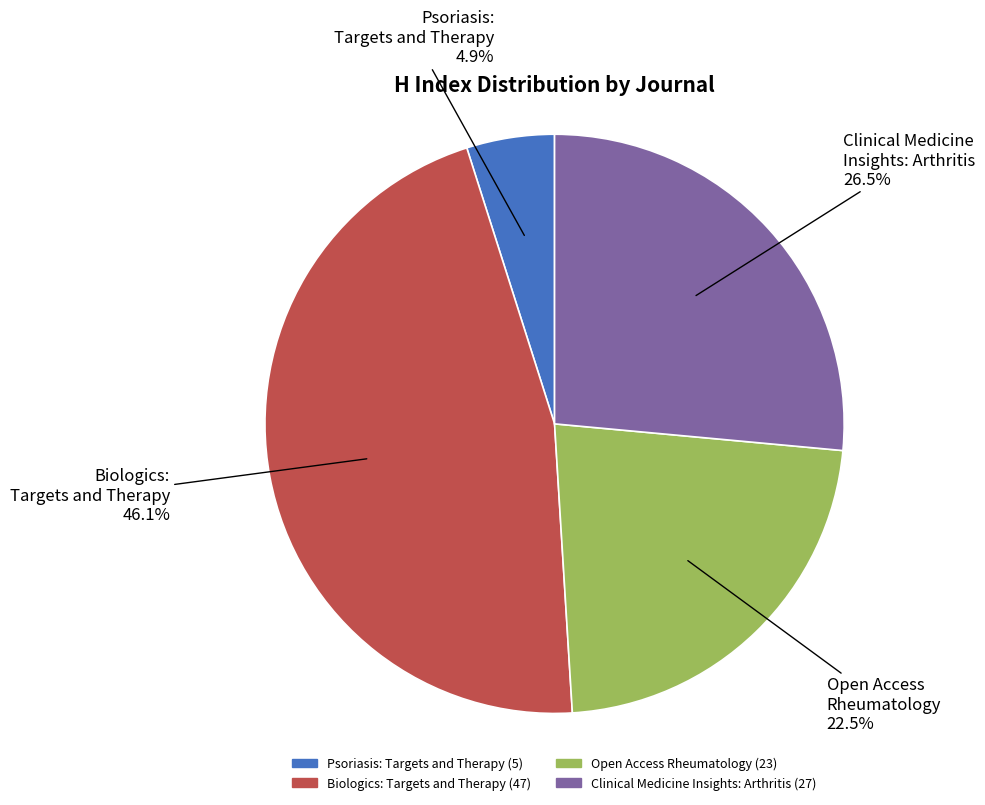

Is there any slice that represents more than half of the pie?

No